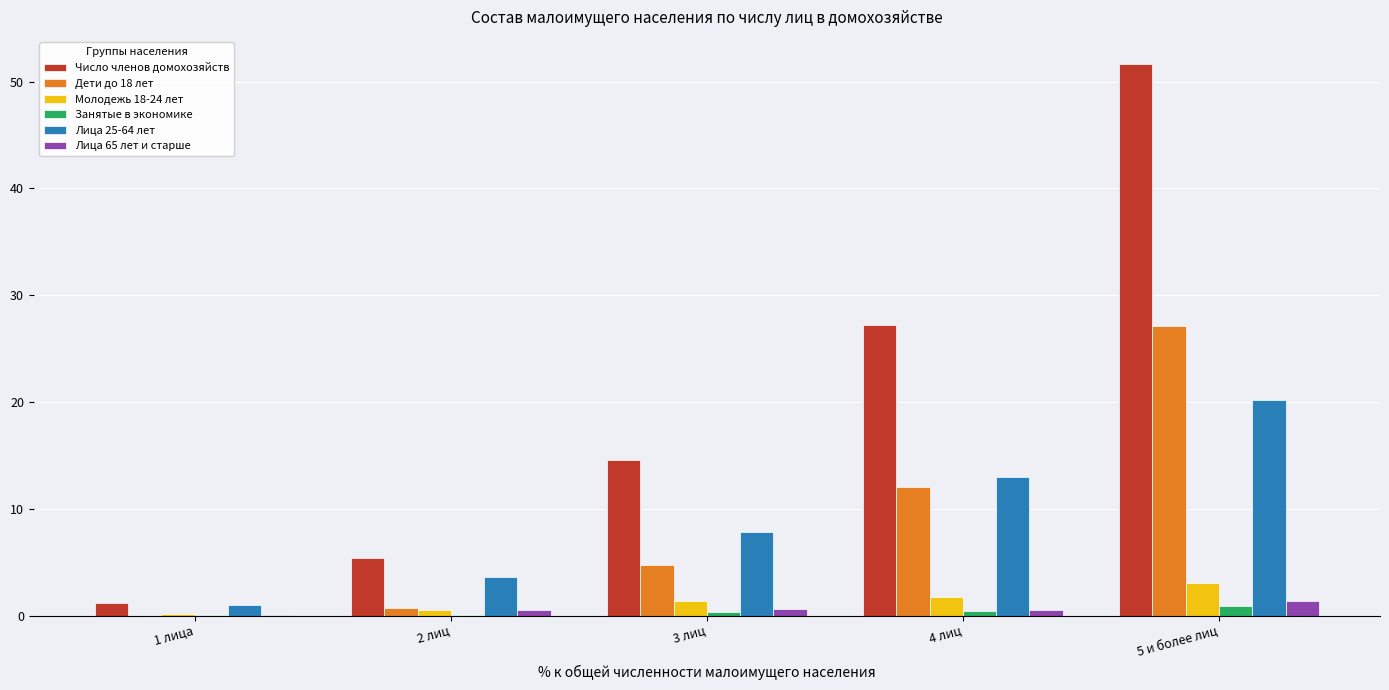

Which series changed the most between 1 лица and 5 и более лиц?

Число членов домохозяйств